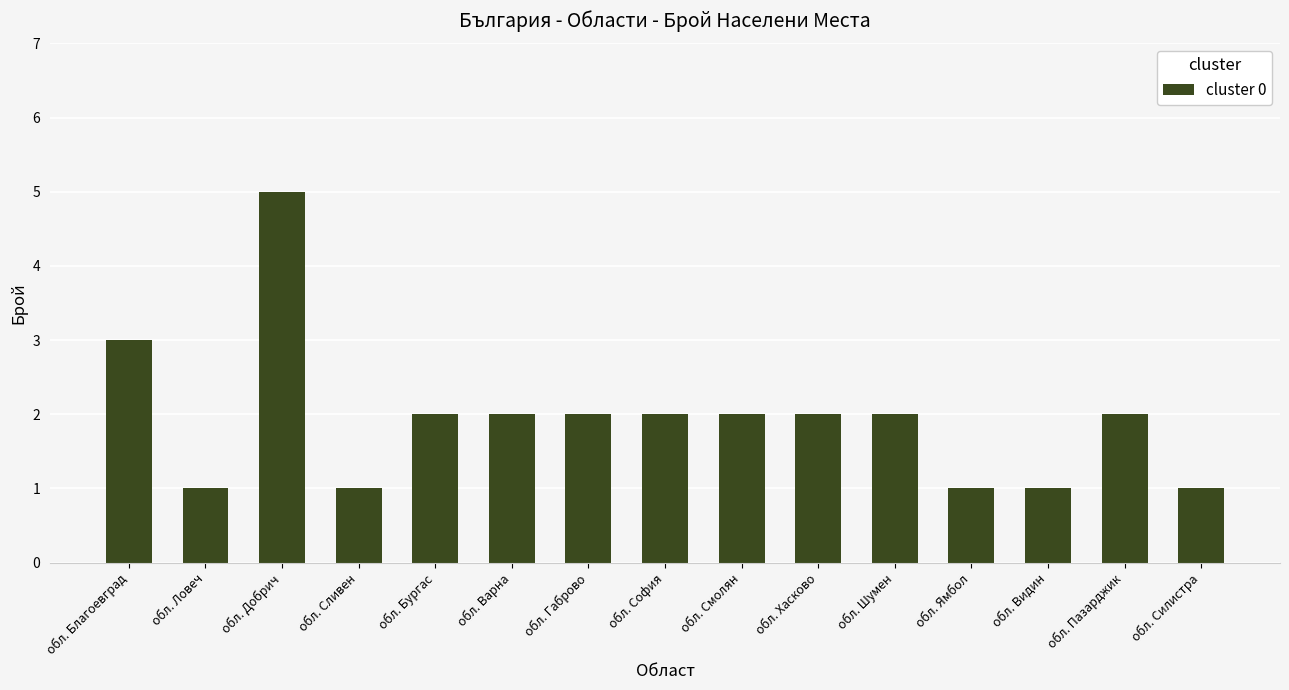

What is the ratio of the value at обл. Шумен to the value at обл. Варна?

1.0